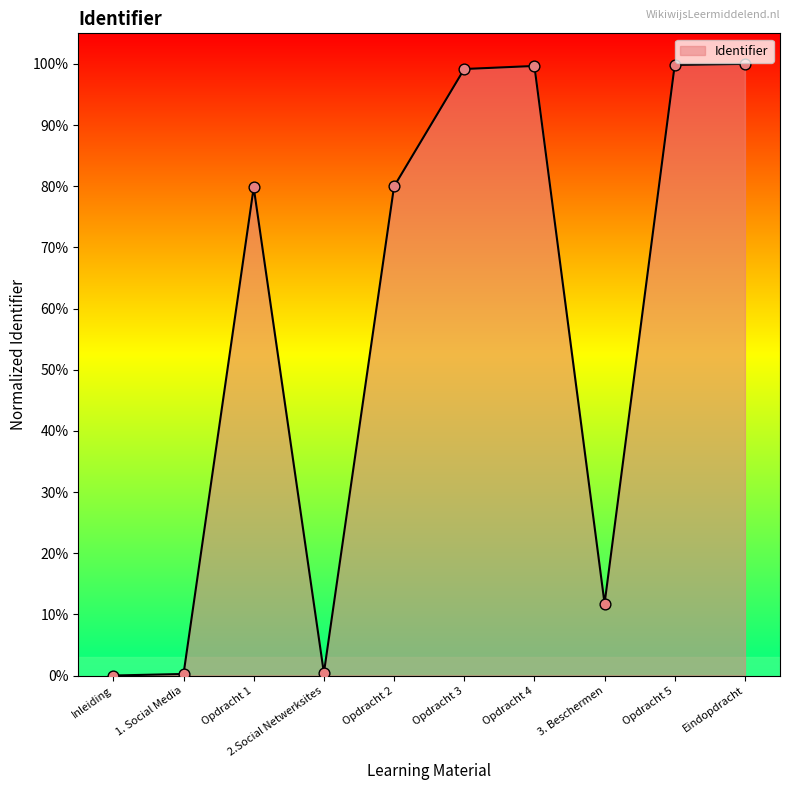

What is the change in value from Opdracht 5 to Eindopdracht?

+0.2